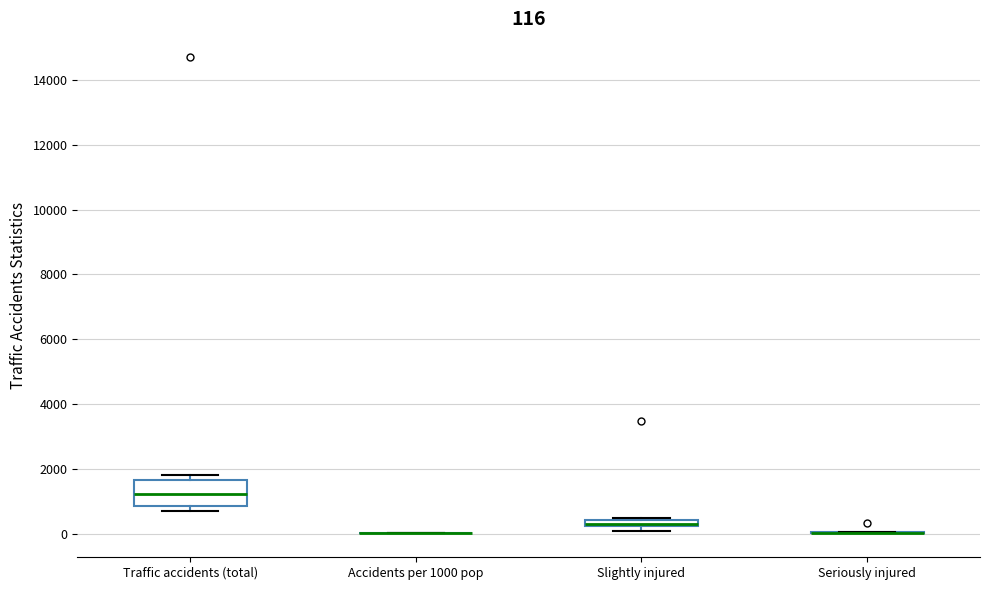

Comparing the boxes themselves (not the whiskers), which one is the tallest?

Traffic accidents (total)